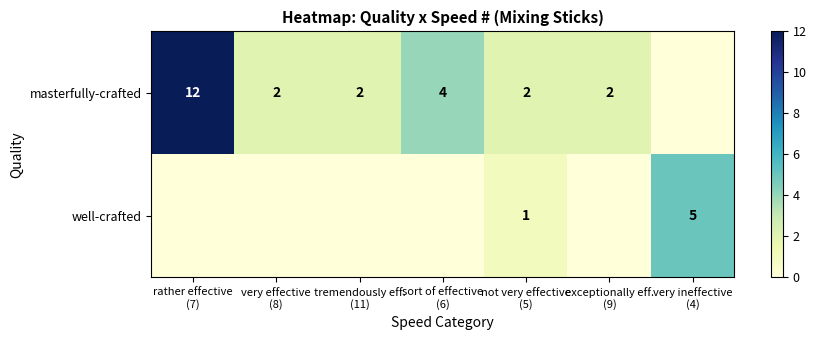

Count the well-crafted values in the range 0 to 1.

6